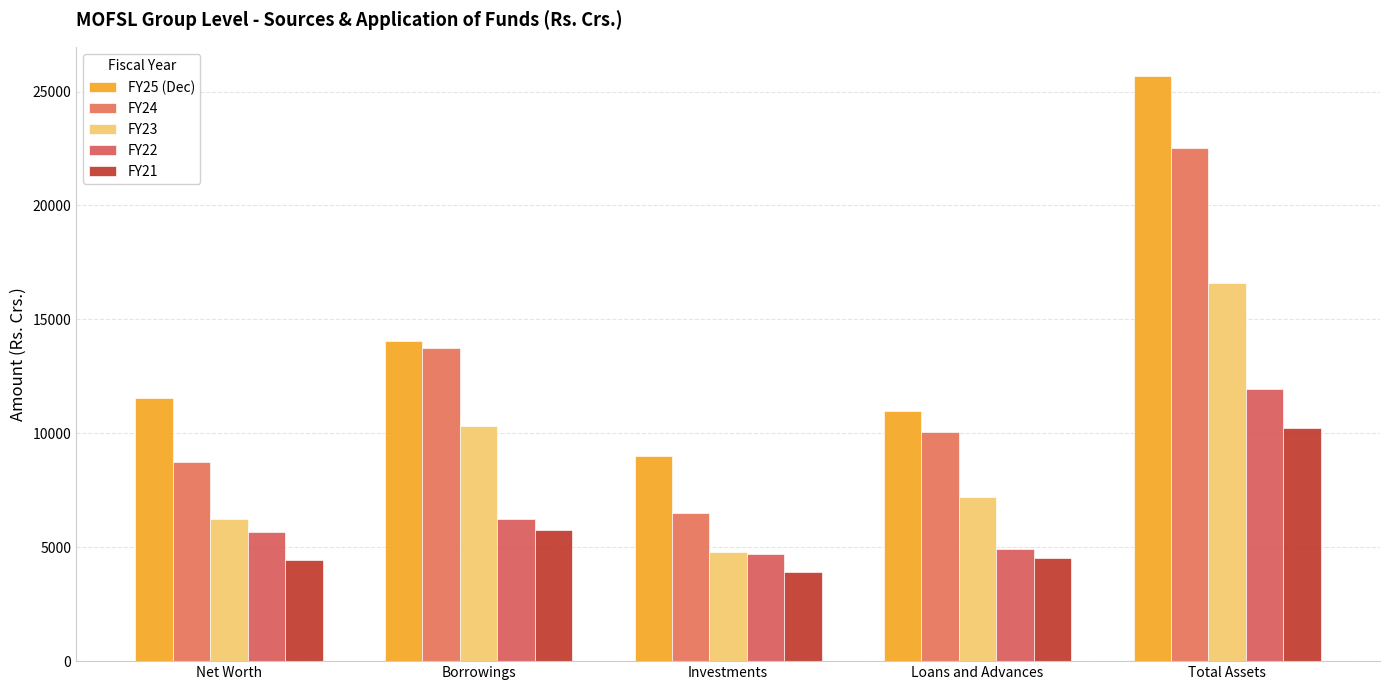

Which category has the highest value in the FY25 (Dec) series?

Total Assets